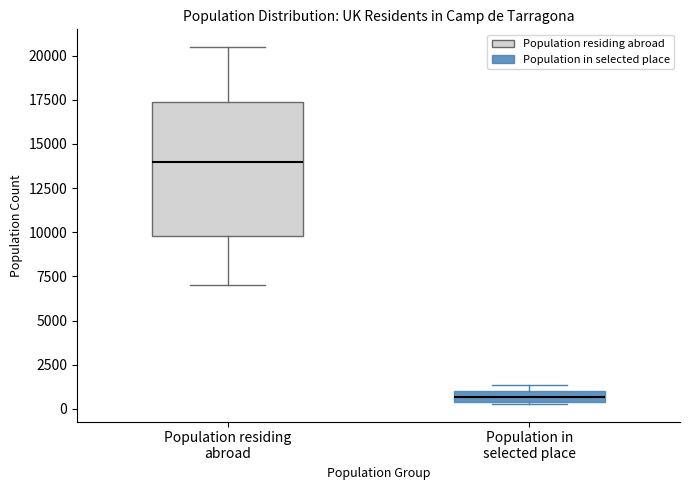

Where does the lower whisker of the box for Population residing abroad end on the y-axis? The values are not printed on the chart, so give them approximately, as read against the axis.

7000